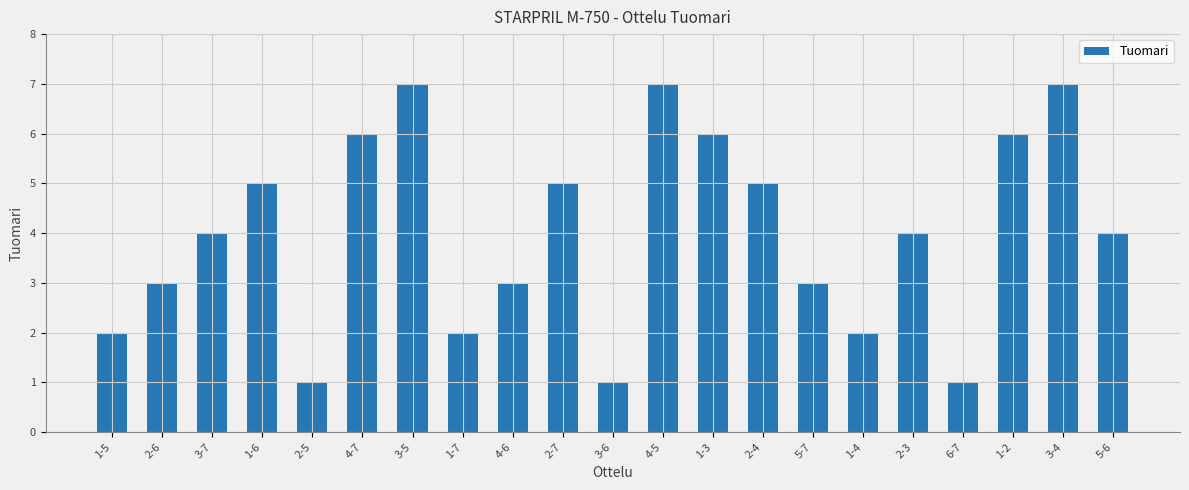

What is the average value?

4